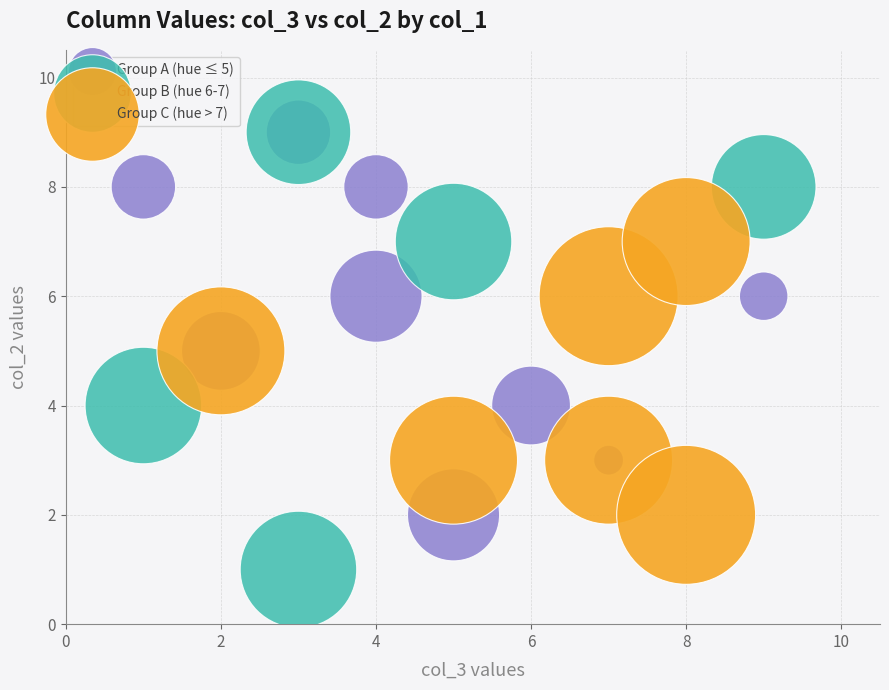

Which series has the widest spread of Y values?

Group B (hue 6-7)